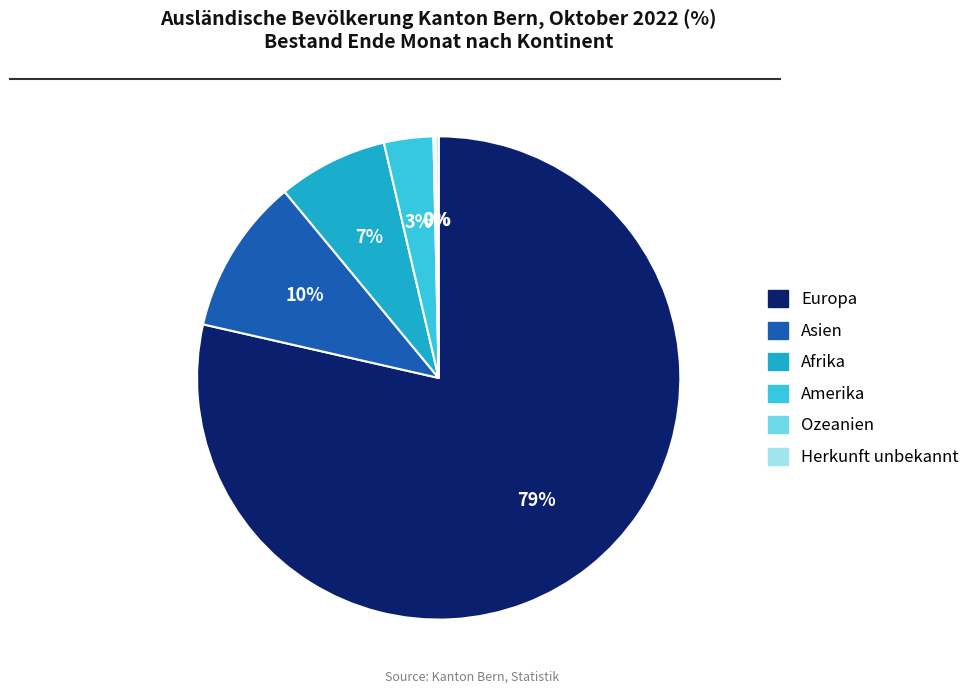

To the nearest percent, what portion does Asien represent?

10%